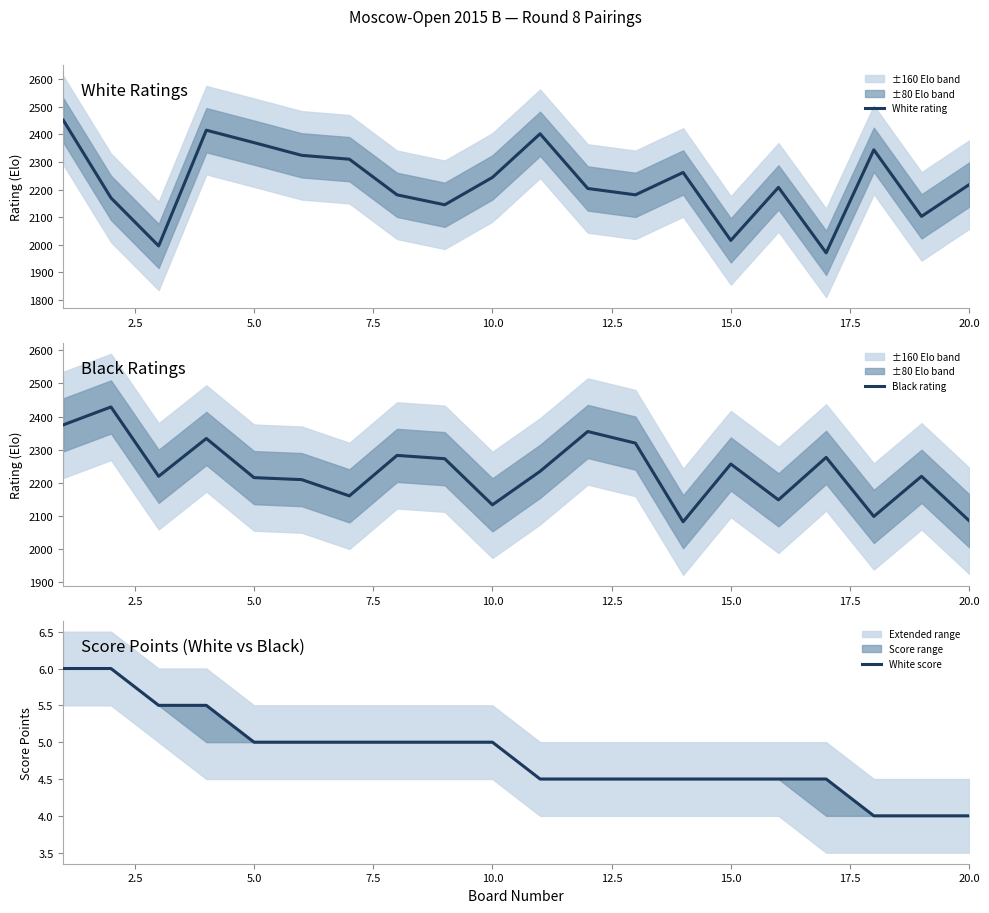

What is the highest value of the White rating series?

2451